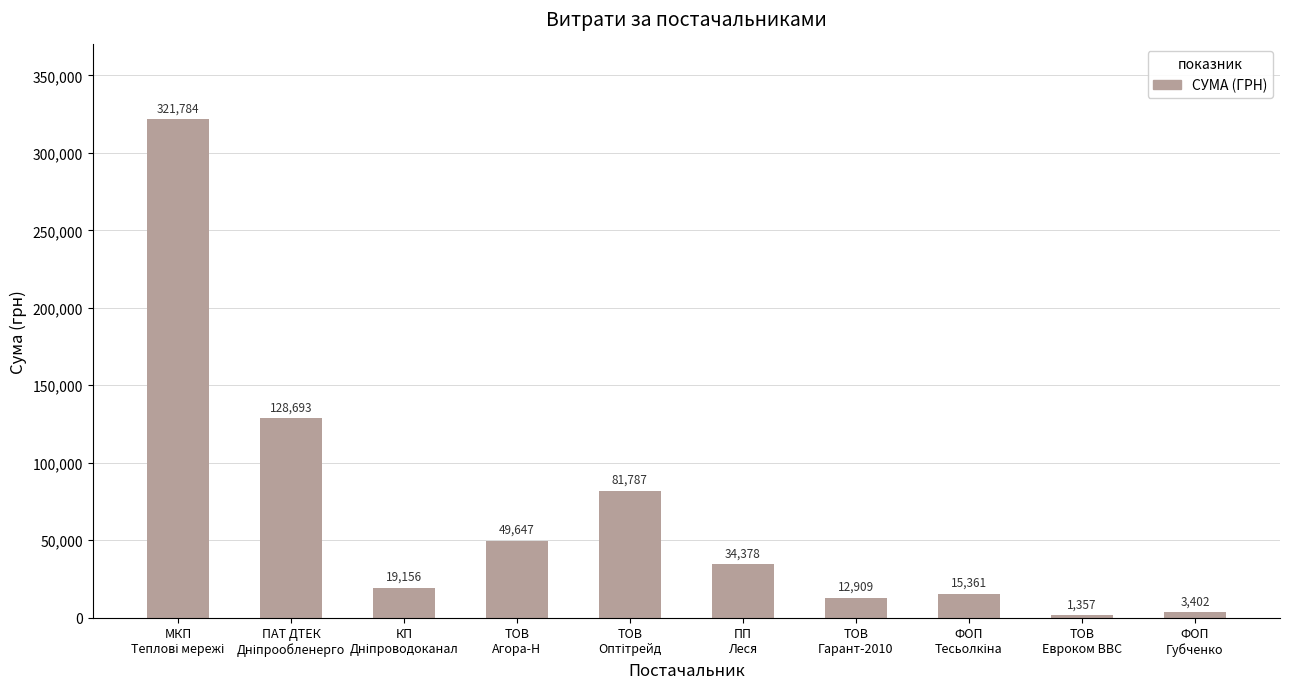

What is the difference between the values at ПП
Леся and ТОВ
Евроком ВВС?

33021.3